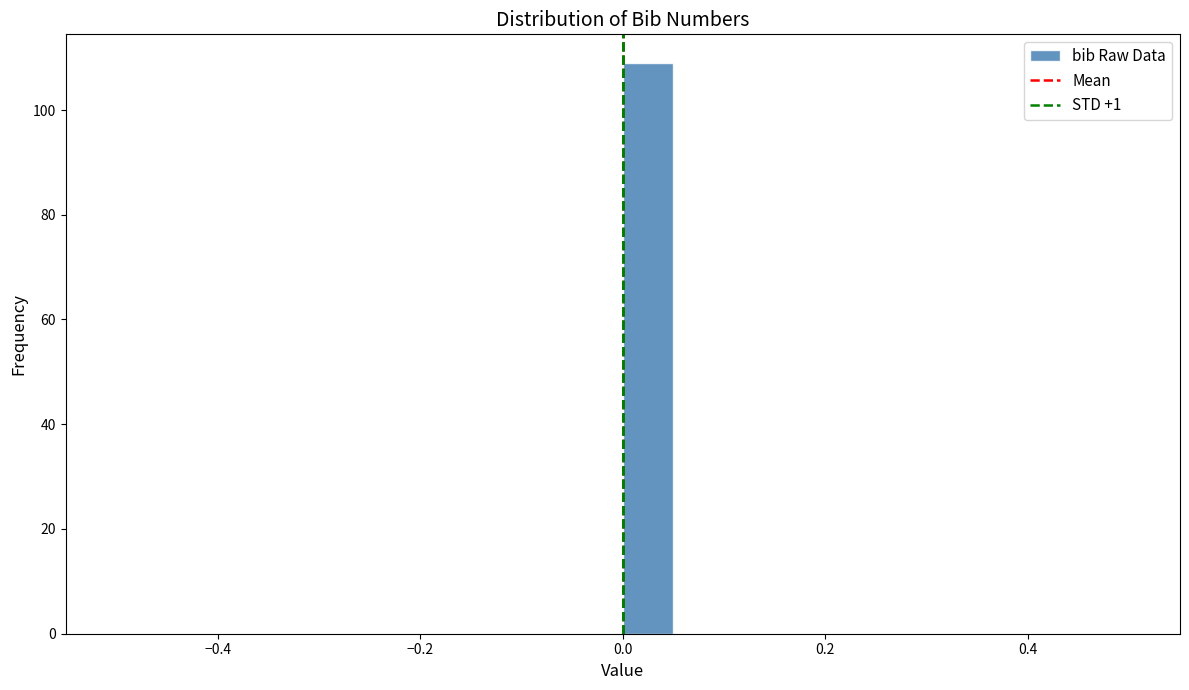

Read against the x-axis, roughly where is the centre of the tallest bar?

0.02